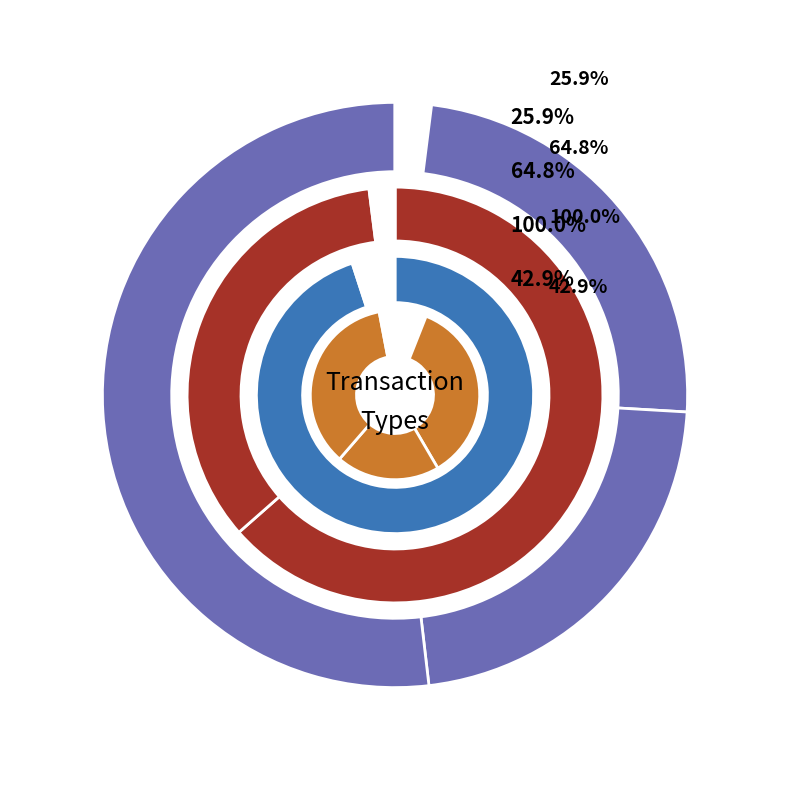

Count the number of slices in the pie.

3